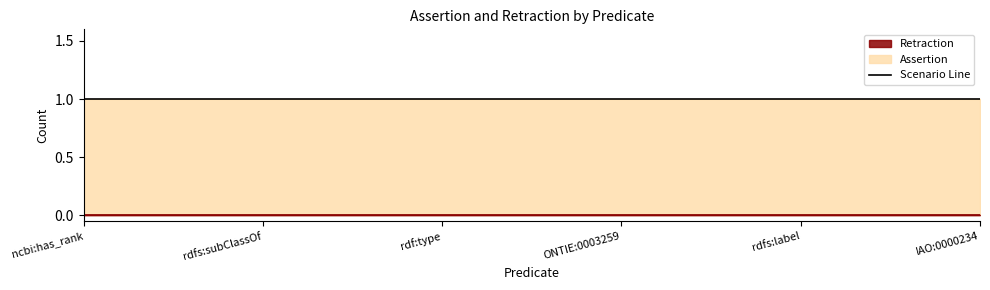

What is the label of the 3rd point from the left?

rdf:type